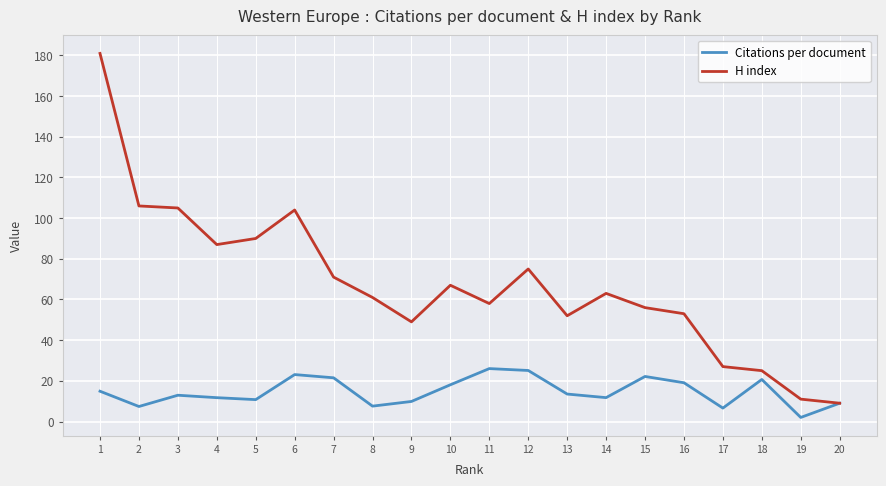

What is the lowest value of the H index series?

9.0